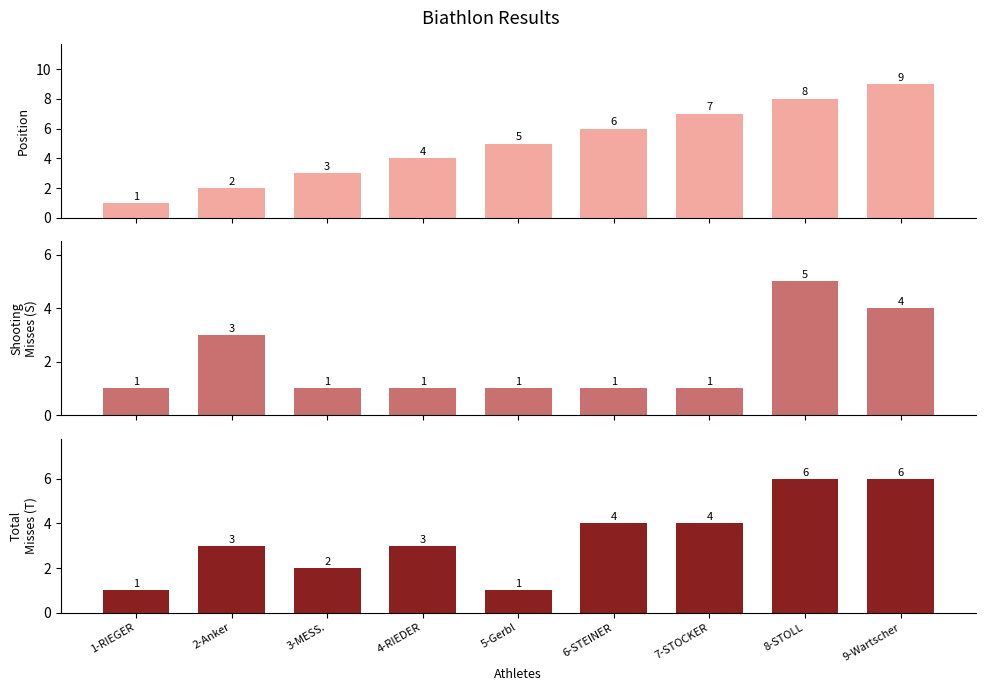

Which series changed the most between 6-STEINER and 8-STOLL?

Shooting Misses (S)